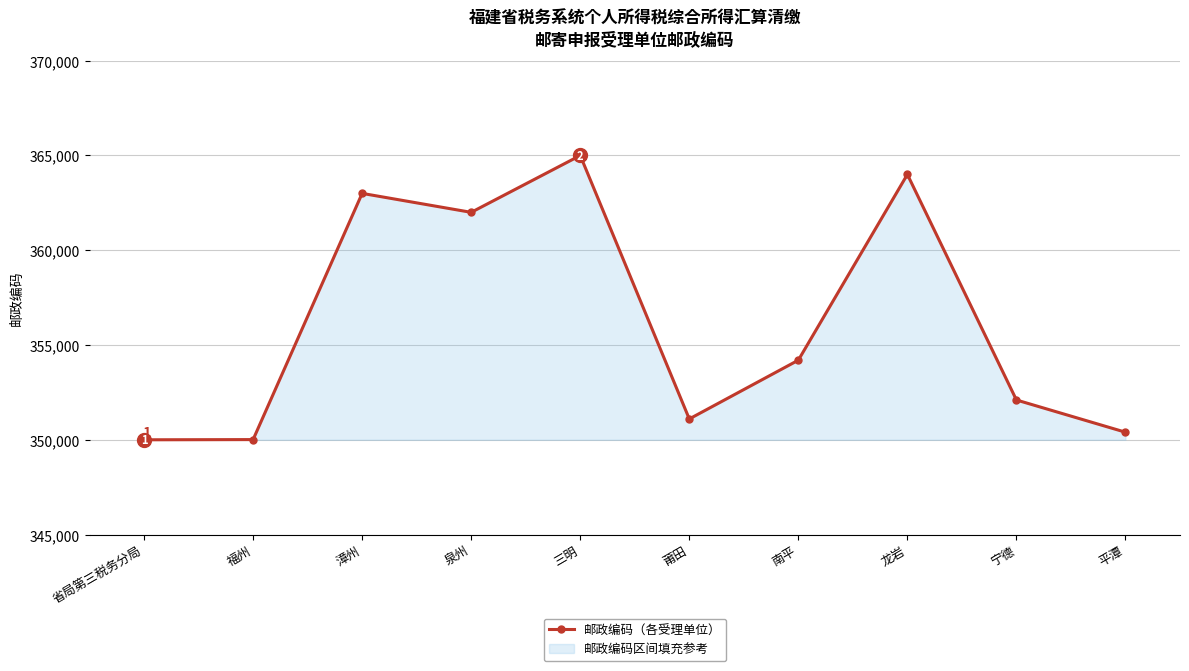

List the labels in order of value, smallest first.

省局第三税务分局, 福州, 平潭, 莆田, 宁德, 南平, 泉州, 漳州, 龙岩, 三明